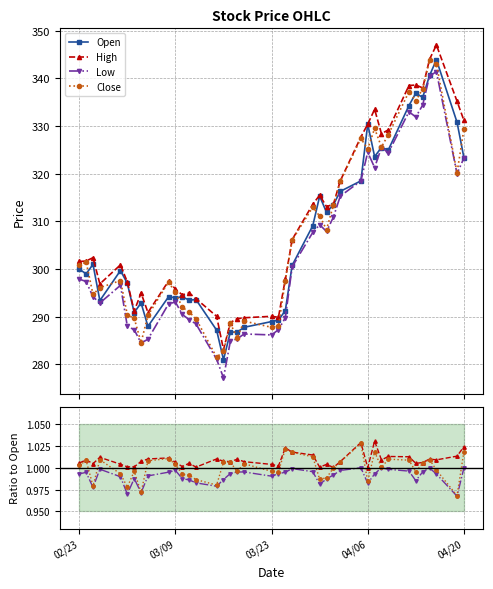

Does the chart display data point markers on the line(s)?

Yes